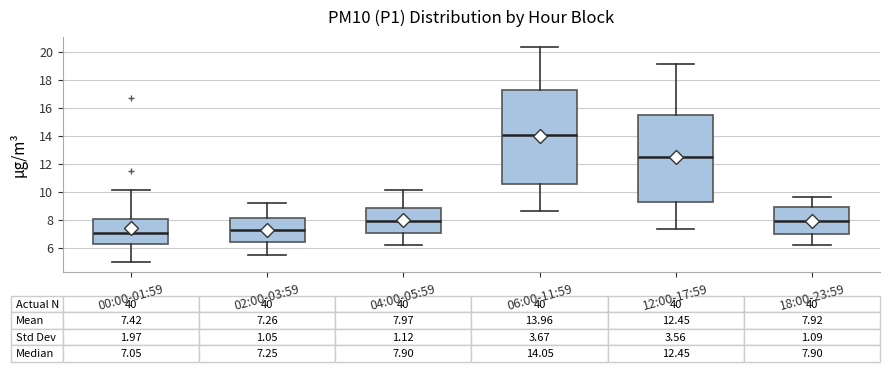

Which box's median line is the lowest?

00:00-01:59